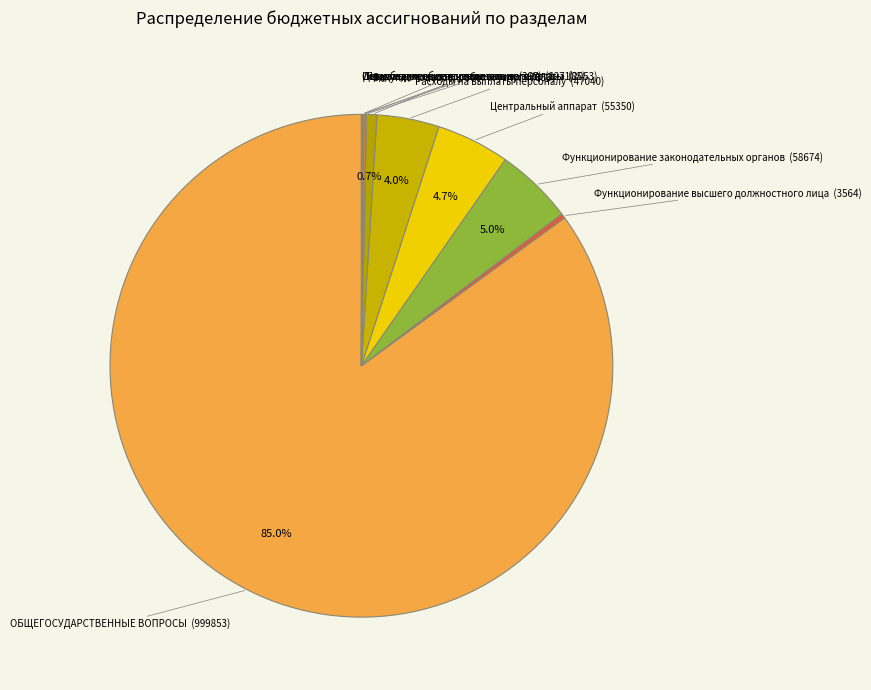

Does any single category account for the majority?

Yes